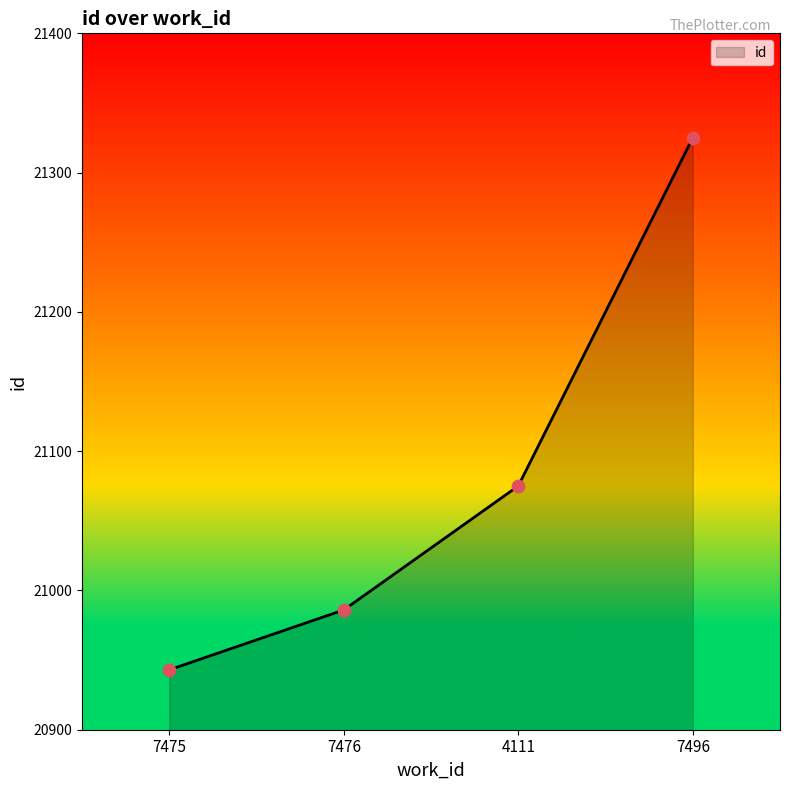

Approximately how many times larger is the value at 7476 compared to 7496?

1.0